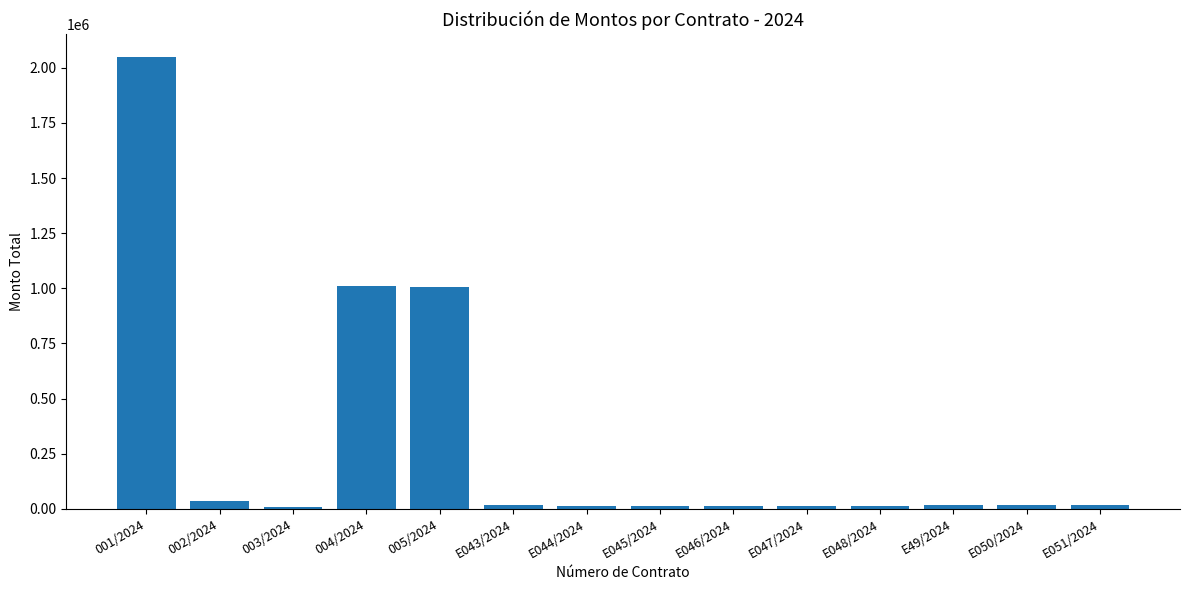

What is the difference between the second highest and second lowest values?

996493.8